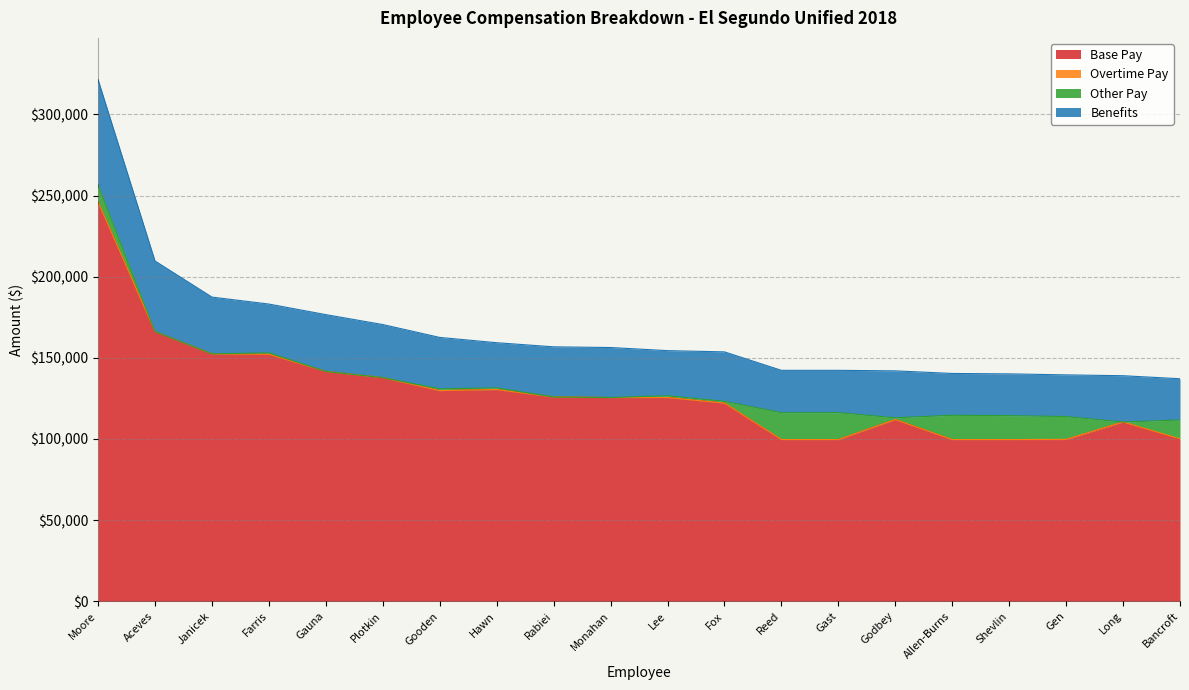

True or false: Other Pay has more than 0 points higher than both neighbors.

True